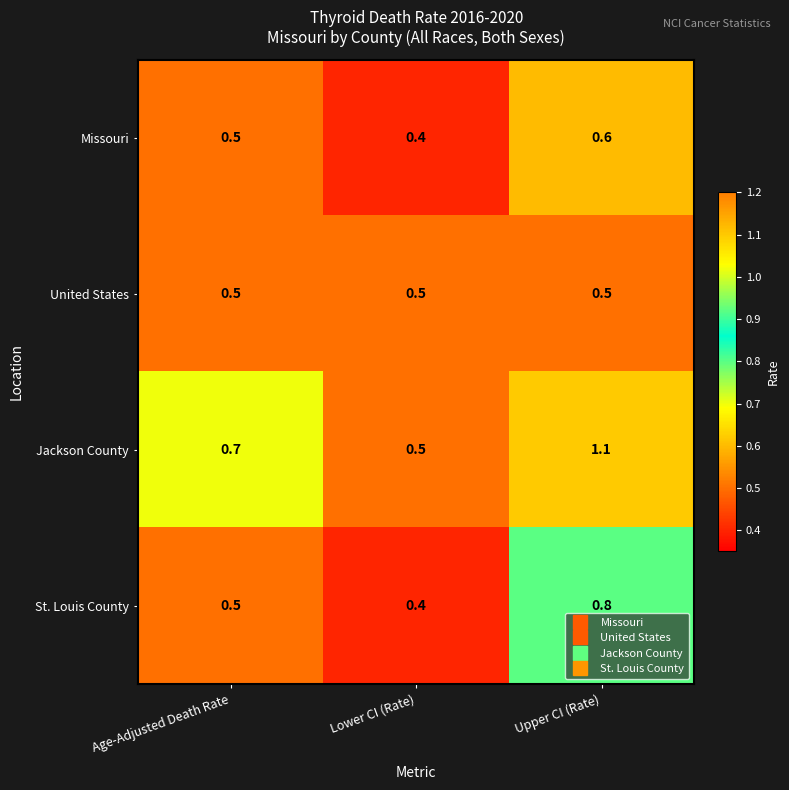

Which series has the largest total across all categories?

Jackson County